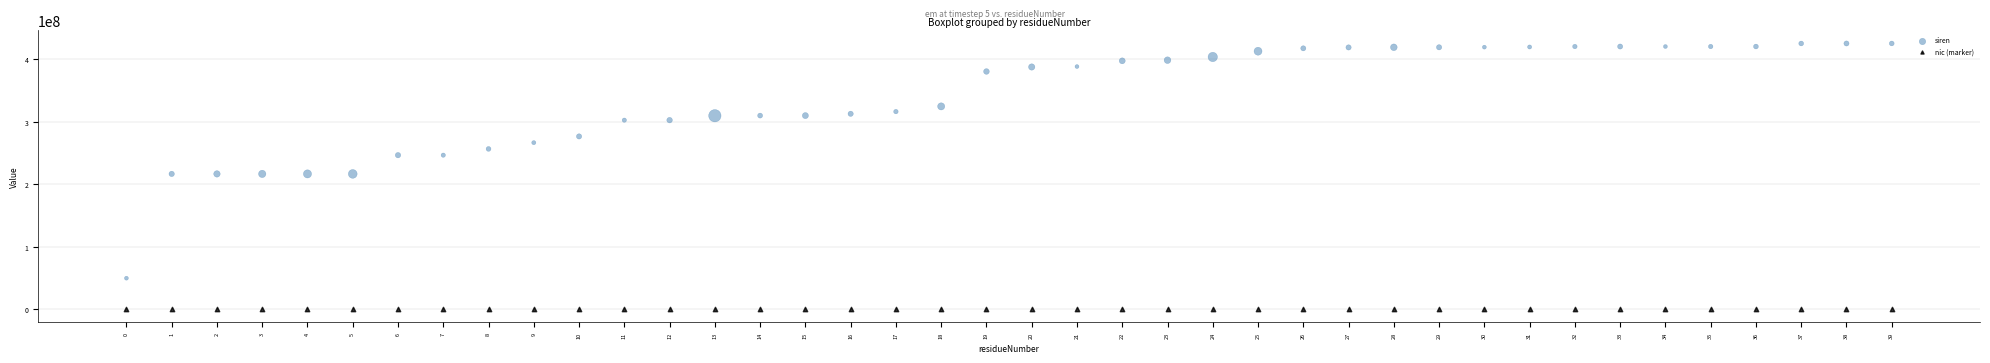

Which series contains the highest Y value?

siren